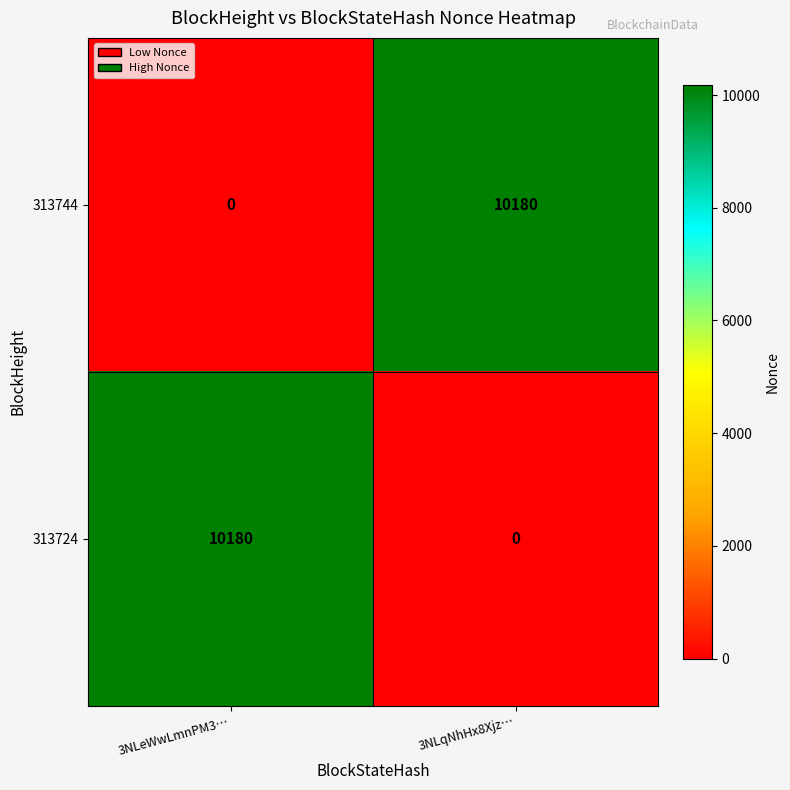

What is the difference between the highest and lowest values at 3NLeWwLmnPM3…?

10180